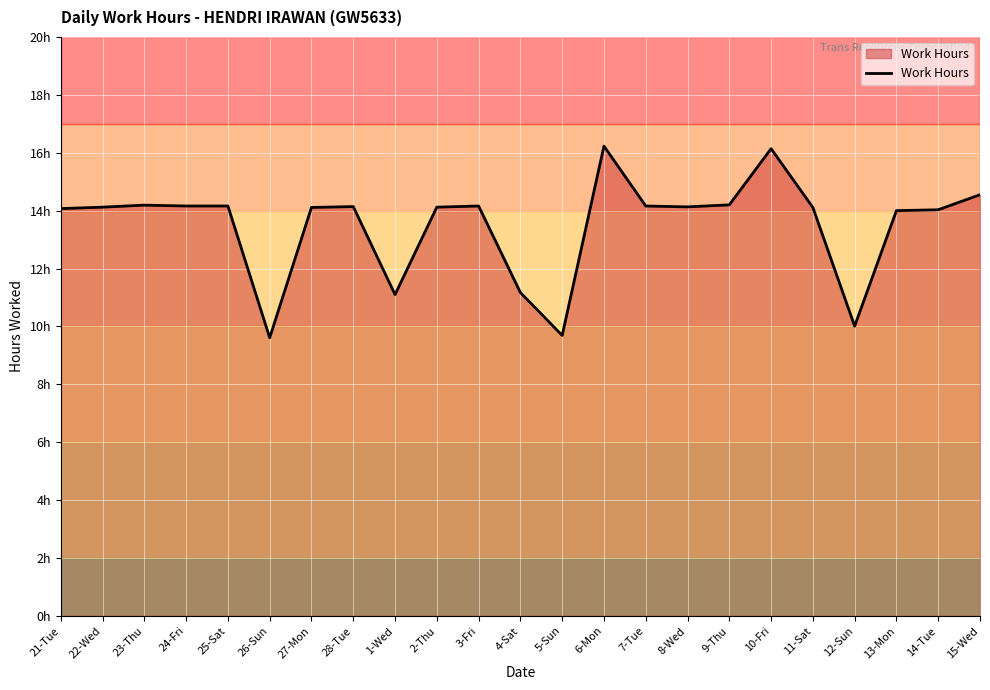

What is the change in value from 24-Fri to 5-Sun?

-4.5